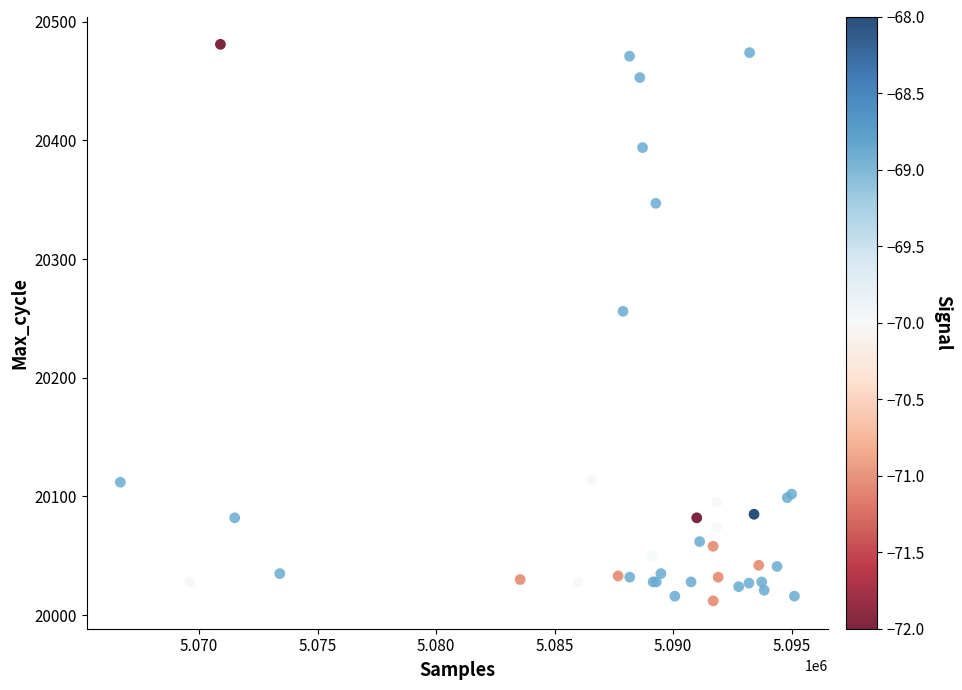

What Y value in the scatter plot is closest to 20246?

20256